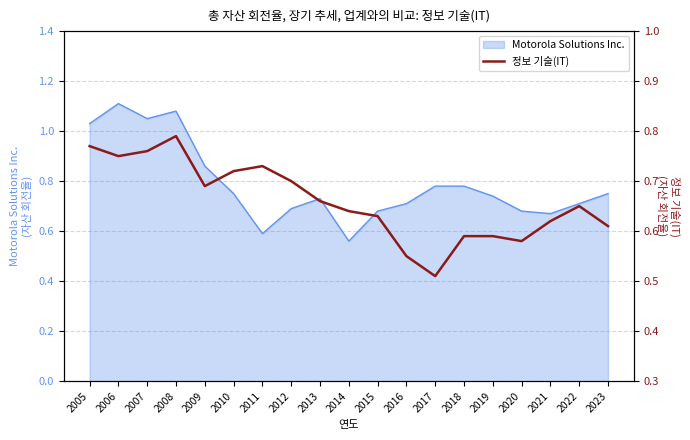

How many interior local valleys (lower than both neighbors) does the data have?

4